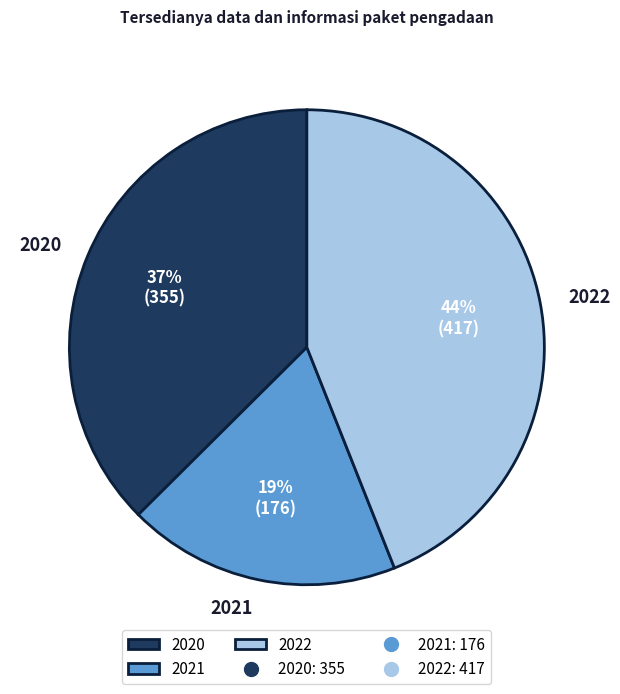

Which category has the smallest portion of the pie?

2021